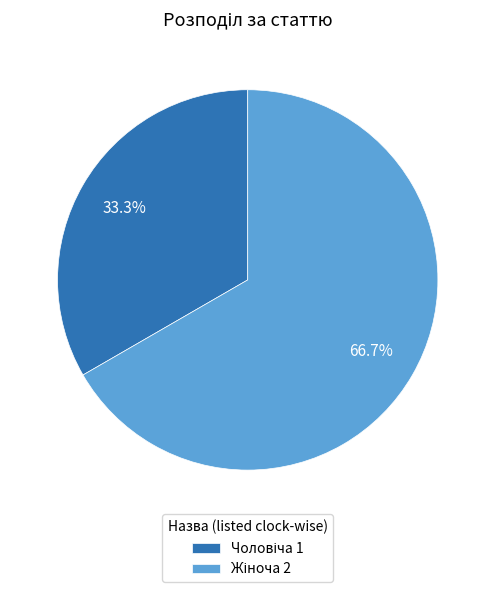

How many segments does this pie chart have?

2